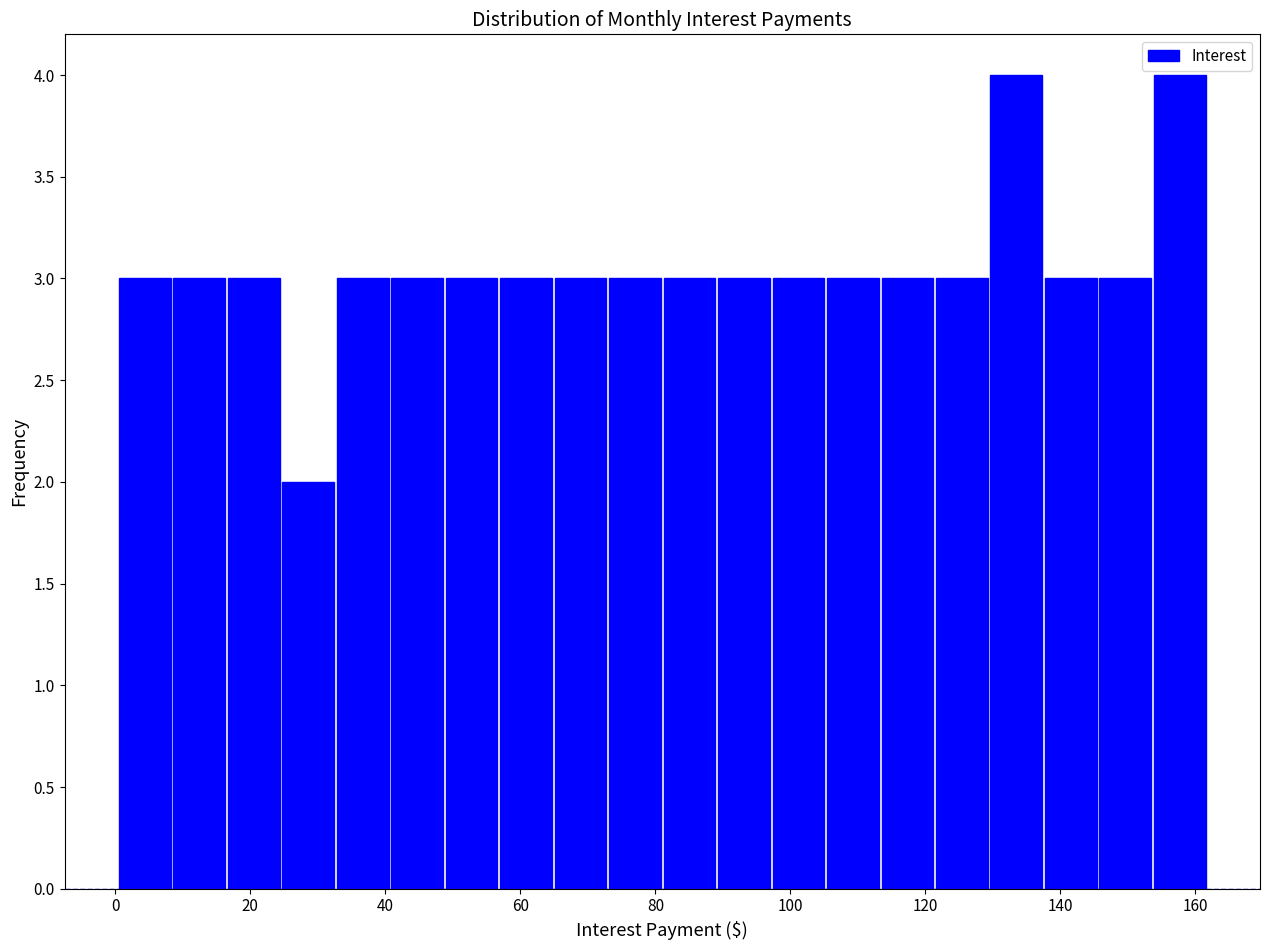

Reading left to right, transcribe this chart: for each bar, give the range it covers on the x-axis and its height. Neither the bar edges nor the heights are printed on the chart, so give them approximately, as read against the axes.

0 to 8: 3
8 to 16: 3
16 to 24: 3
24 to 32: 2
32 to 40: 3
40 to 48: 3
48 to 56: 3
56 to 64: 3
64 to 72: 3
72 to 82: 3
82 to 90: 3
90 to 98: 3
98 to 106: 3
106 to 114: 3
114 to 122: 3
122 to 130: 3
130 to 138: 4
138 to 146: 3
146 to 154: 3
154 to 162: 4